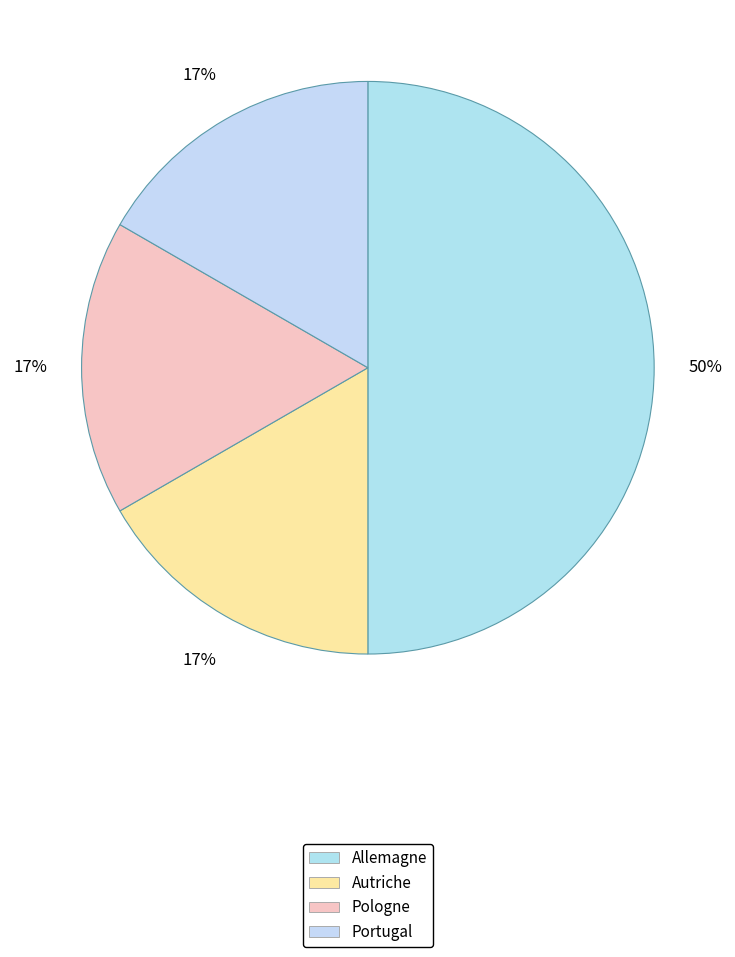

Approximately how many times larger is the value at Pologne compared to Autriche?

1.0